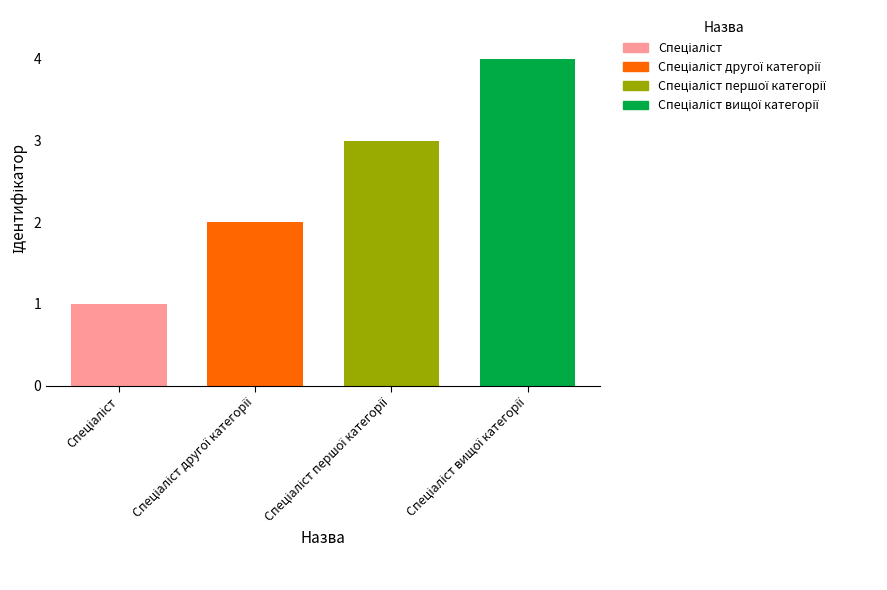

What is the minimum value shown in the chart?

1